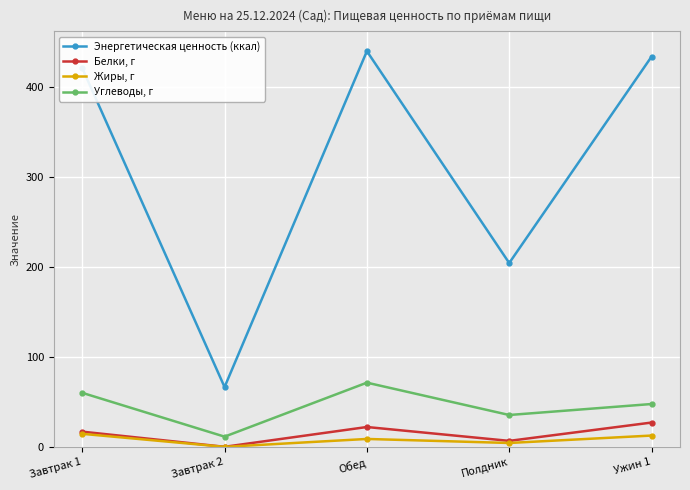

At which category is the sum across all series the highest?

Обед